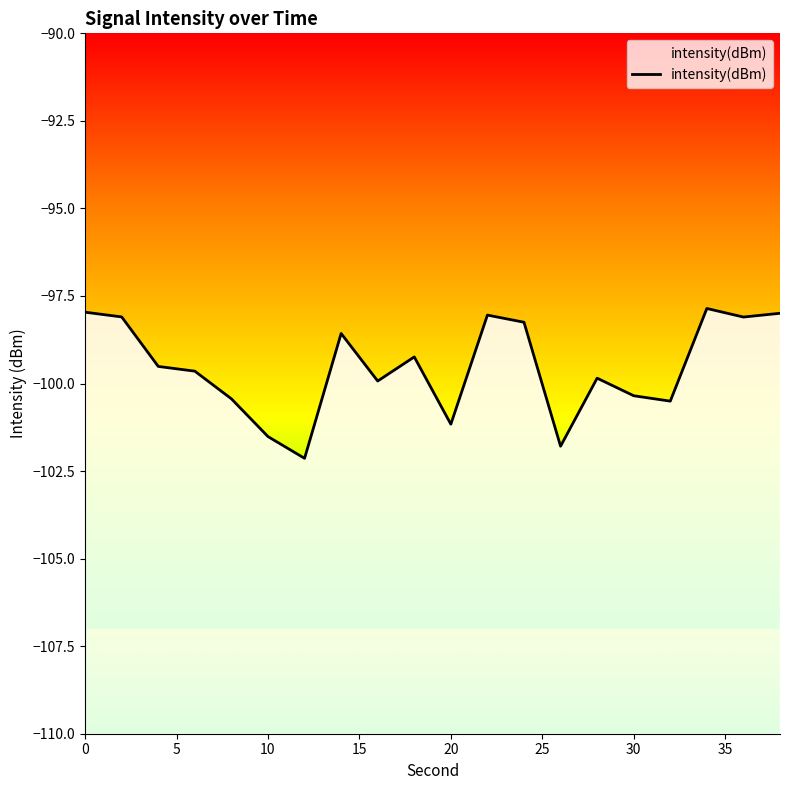

Does the chart display data point markers on the line(s)?

No